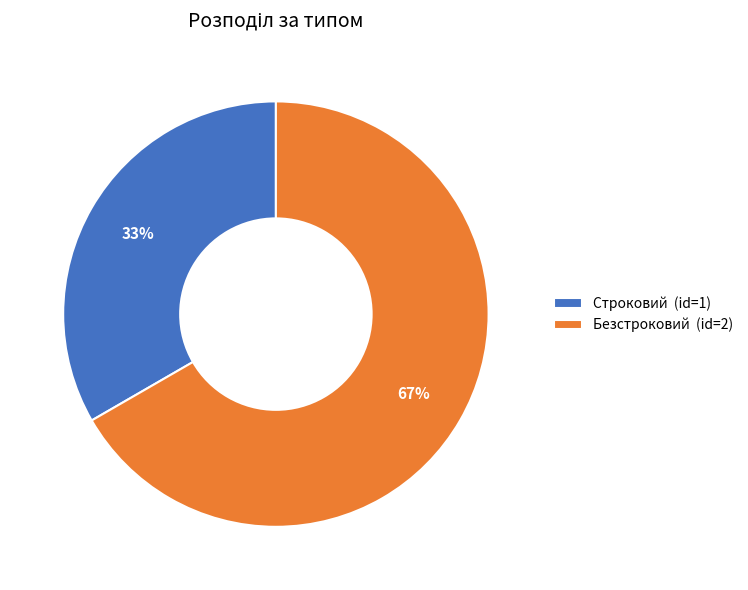

To the nearest percent, what is the average slice percentage?

50%